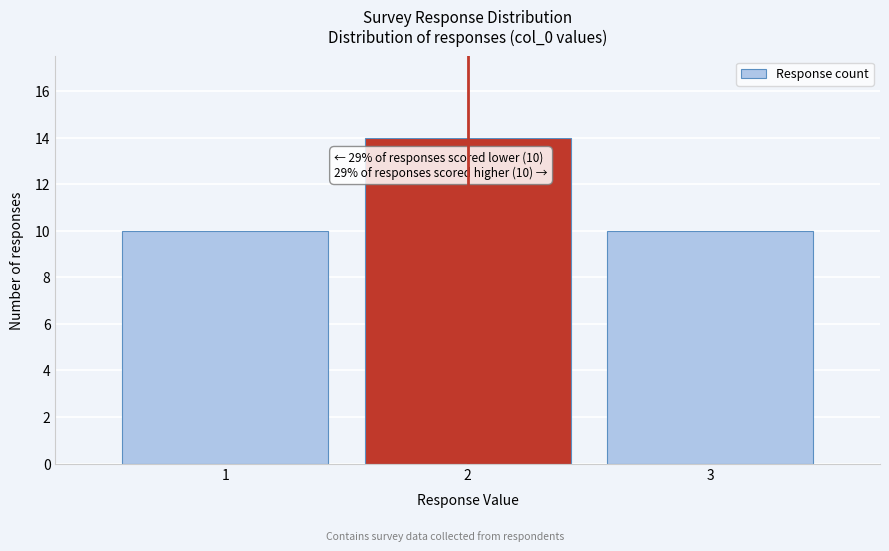

Reading right to left, what are all the values shown in this chart?

3=10	2=14	1=10